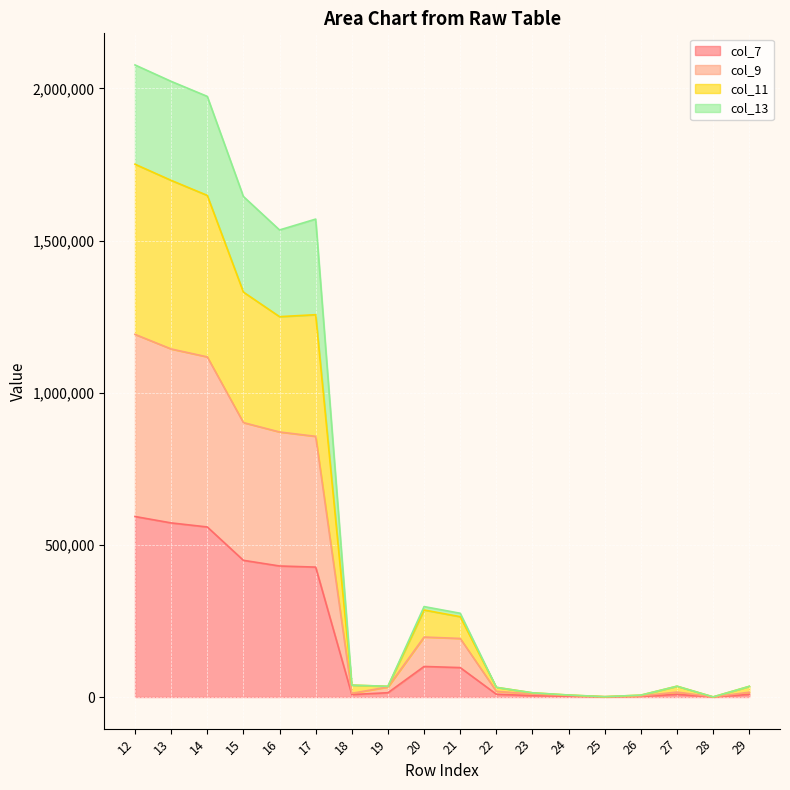

Is the value of col_13 at 18 greater than the value of col_11 at 17?

No